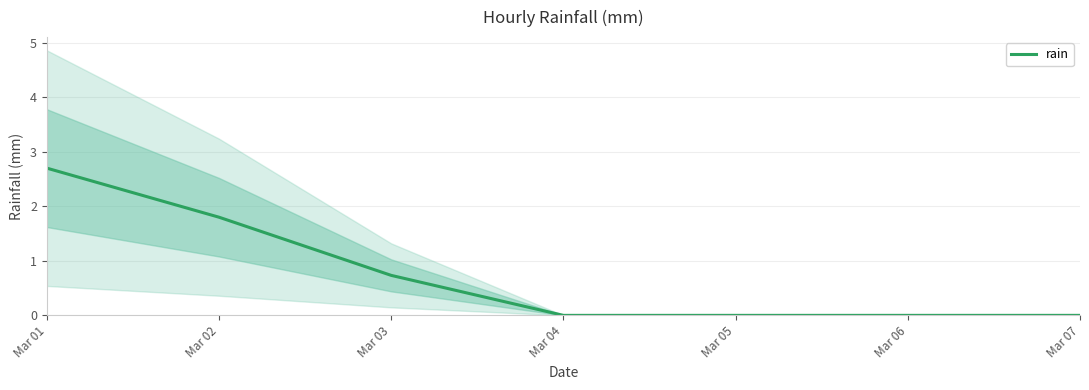

Which has a higher value, Mar 03 or Mar 07?

Mar 03